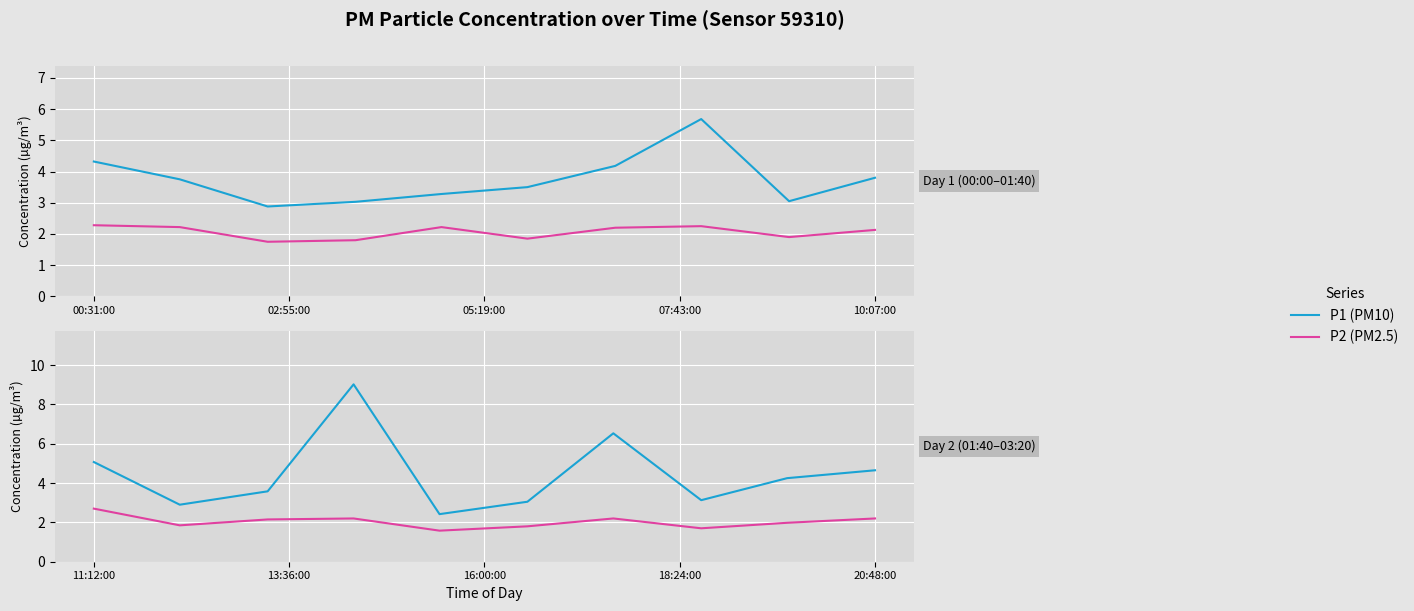

How many lines are shown in the chart?

2